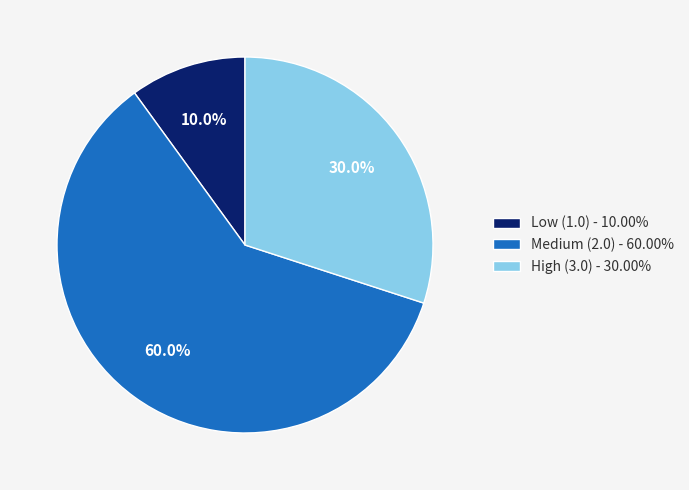

What percentage do High (3.0) - 30.00% and Medium (2.0) - 60.00% together represent?

90.0%